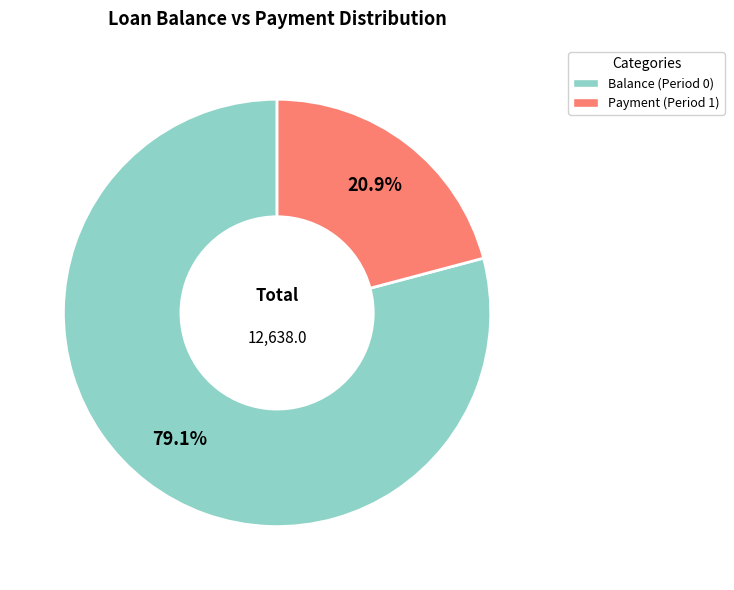

Is there a majority slice in this chart?

Yes